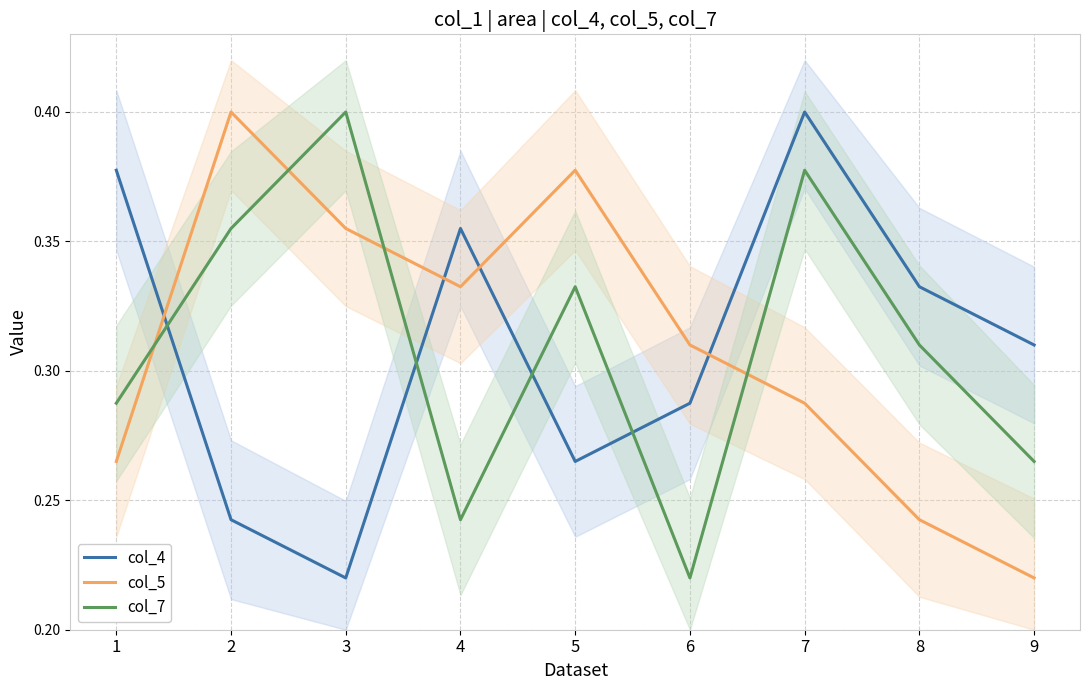

What is the average value of the col_7 series?

0.3